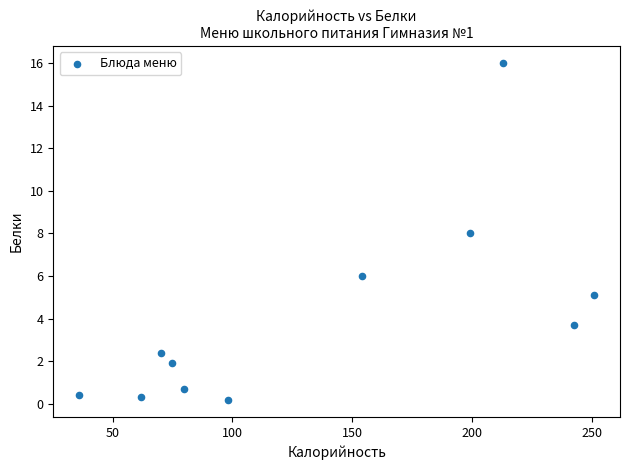

What is the average Y value?

4.1